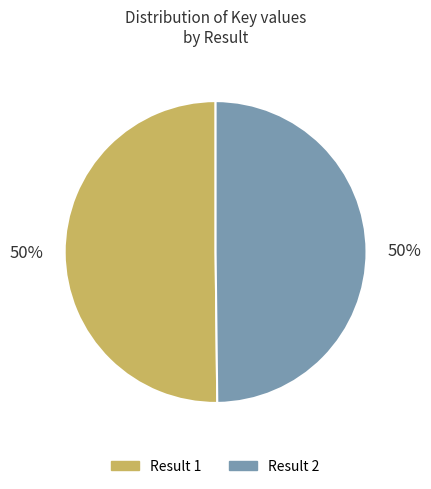

To the nearest percent, what portion does Result 2 represent?

50%